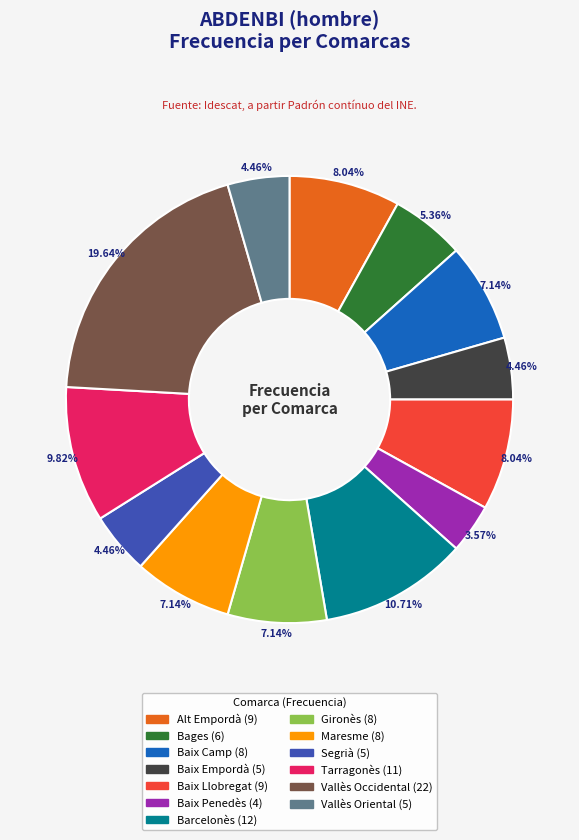

To the nearest percent, what percentage of the pie is Maresme?

7%